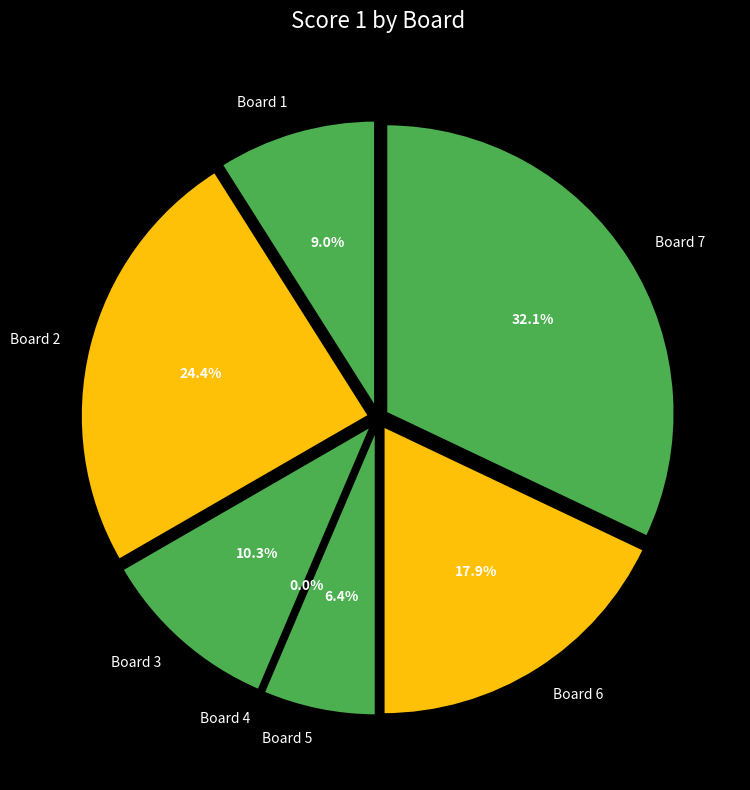

Is there any slice that represents more than half of the pie?

No